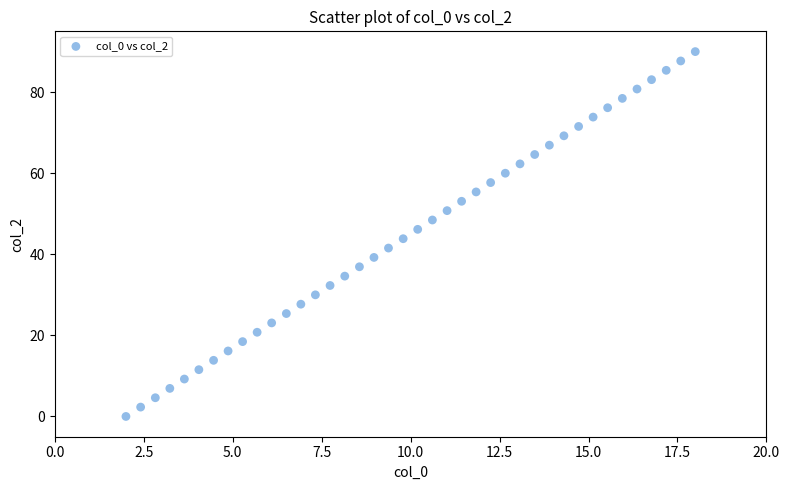

What is the range of Y values (max minus min)?

90.0